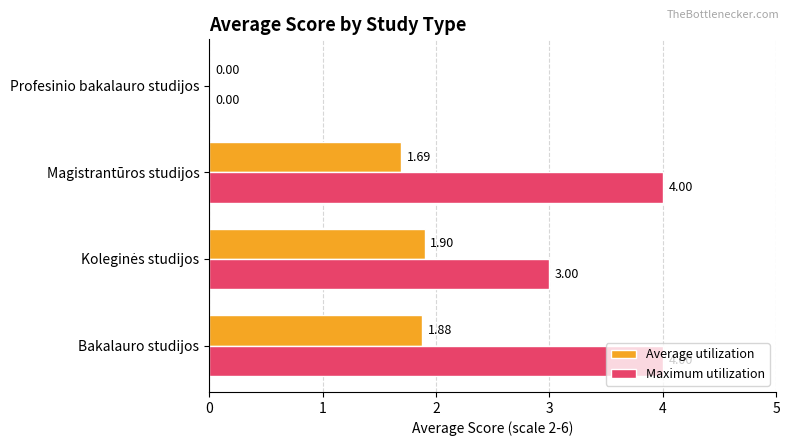

What are all the series names shown in the legend?

Average utilization, Maximum utilization